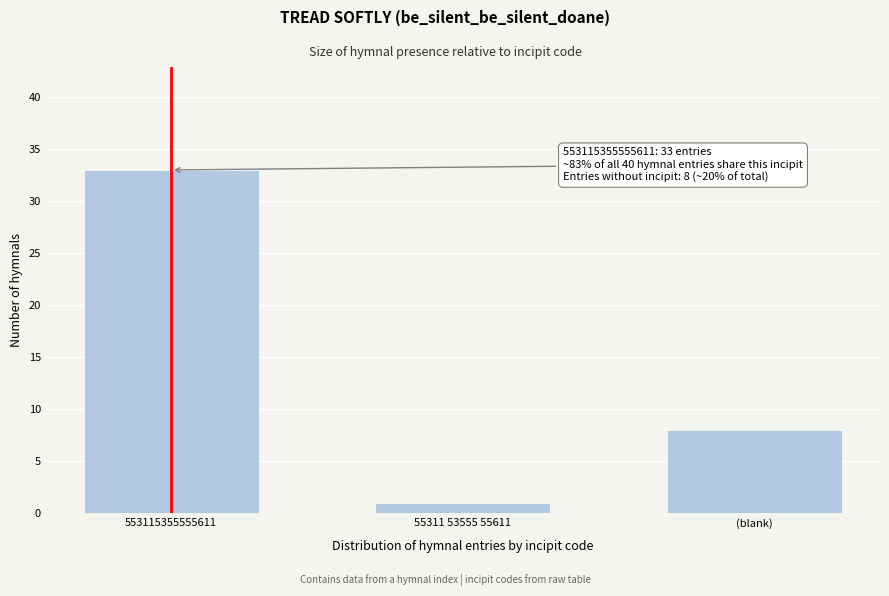

Reading left to right, what are all the values shown in this chart?

33	1	8